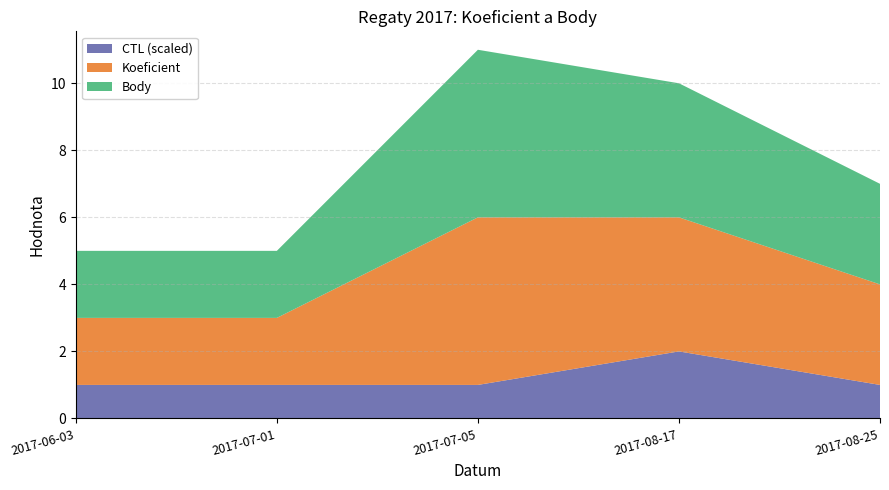

Reading left to right, what are all the values shown in this chart?

Koeficient: 2017-06-03=2	2017-07-01=2	2017-07-05=5	2017-08-17=4	2017-08-25=3
Body: 2017-06-03=2	2017-07-01=2	2017-07-05=5	2017-08-17=4	2017-08-25=3
CTL_scaled: 2017-06-03=1	2017-07-01=1	2017-07-05=1	2017-08-17=2	2017-08-25=1